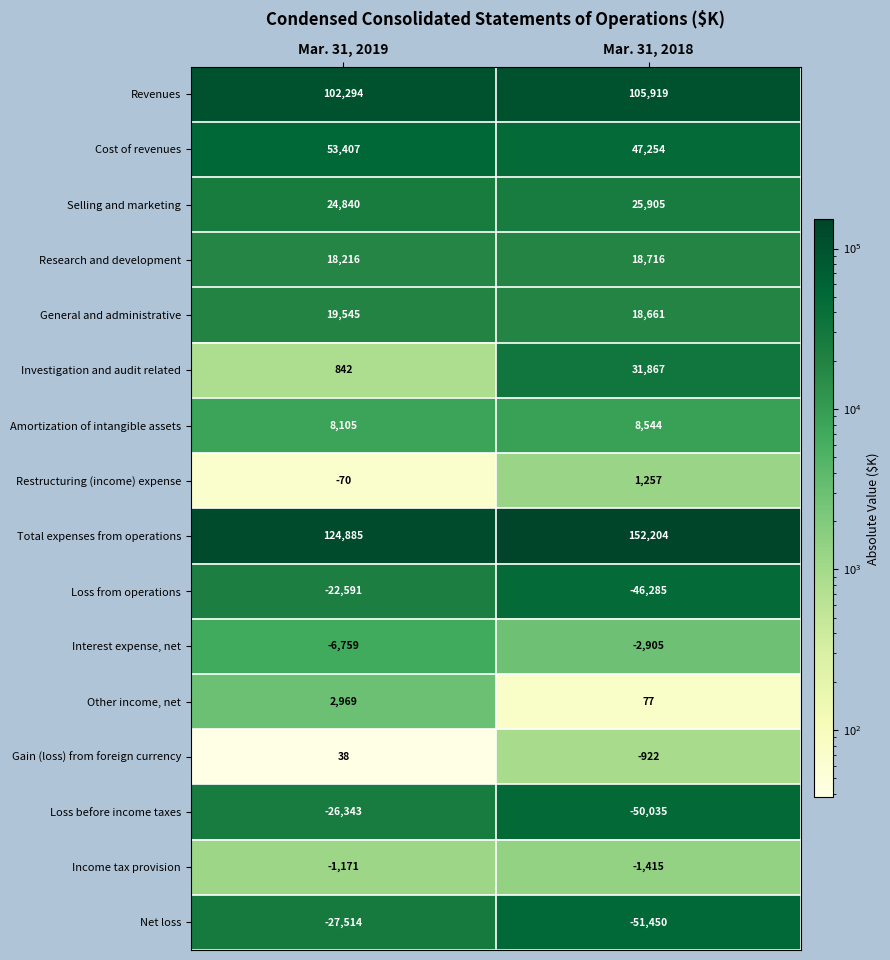

What is the total value across all series at Mar. 31, 2018?

257392